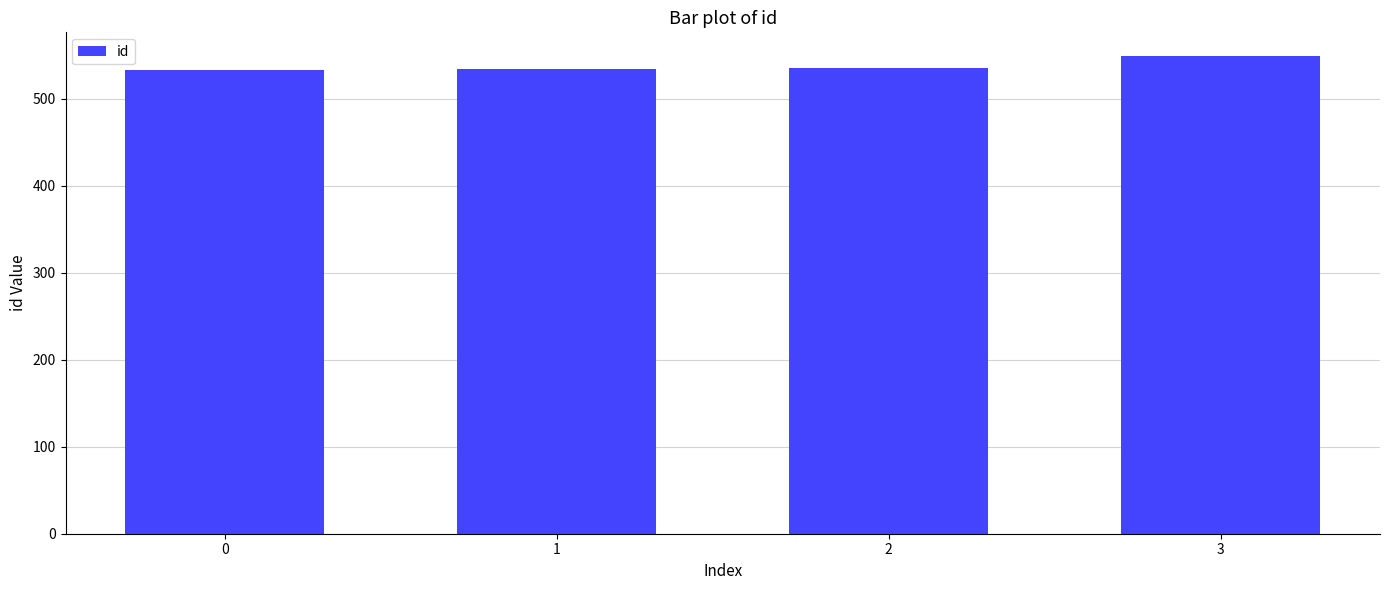

The value at 0 is 533. True or false?

True